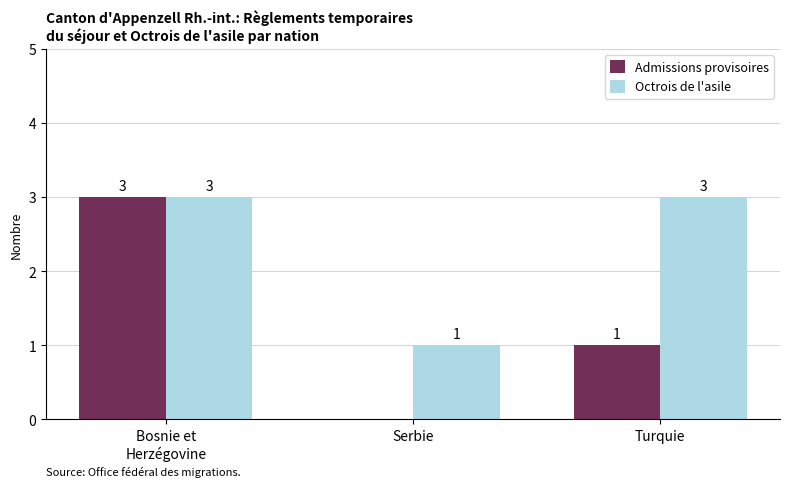

What is the total value across all series at Turquie?

4